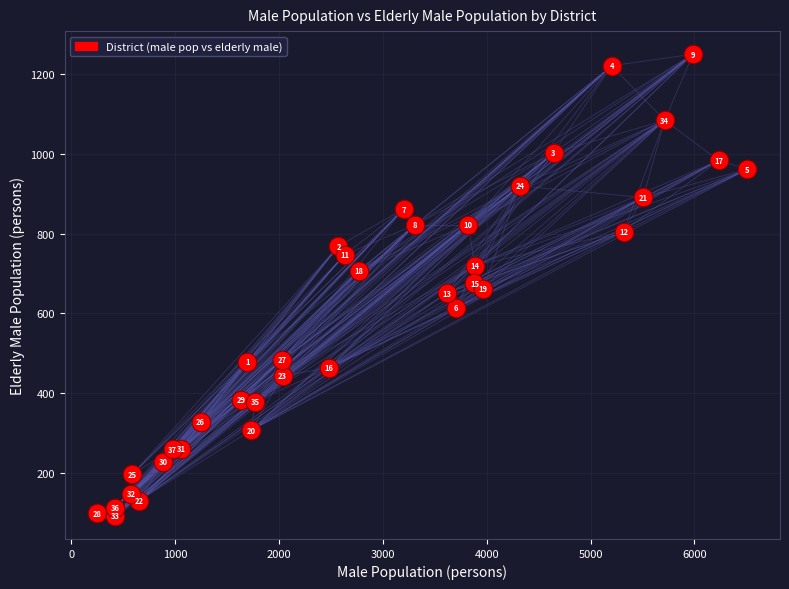

What Y value in the scatter plot is closest to 671?

676